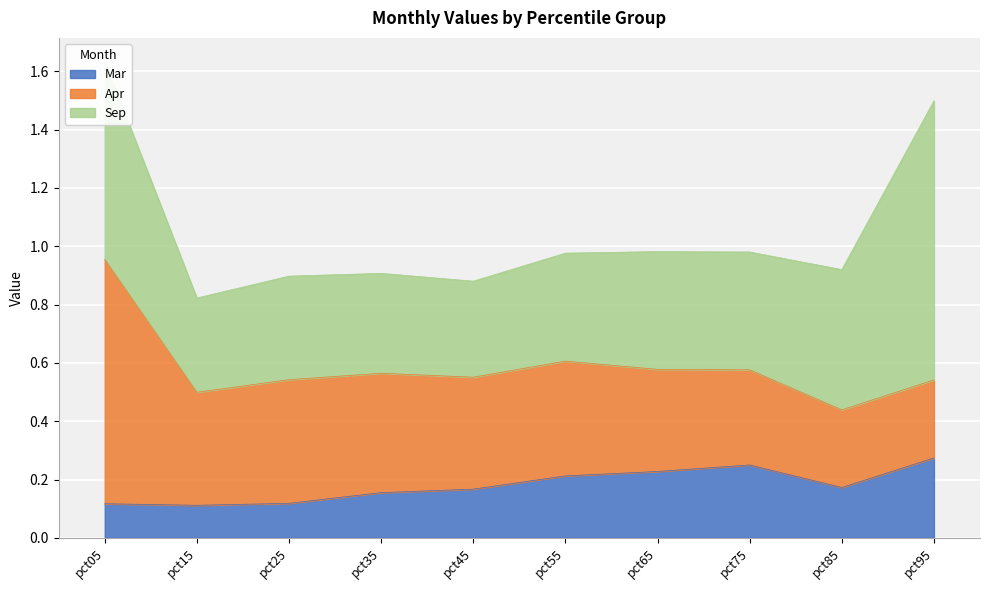

List the series in order of their peak value, lowest first.

Mar, Apr, Sep